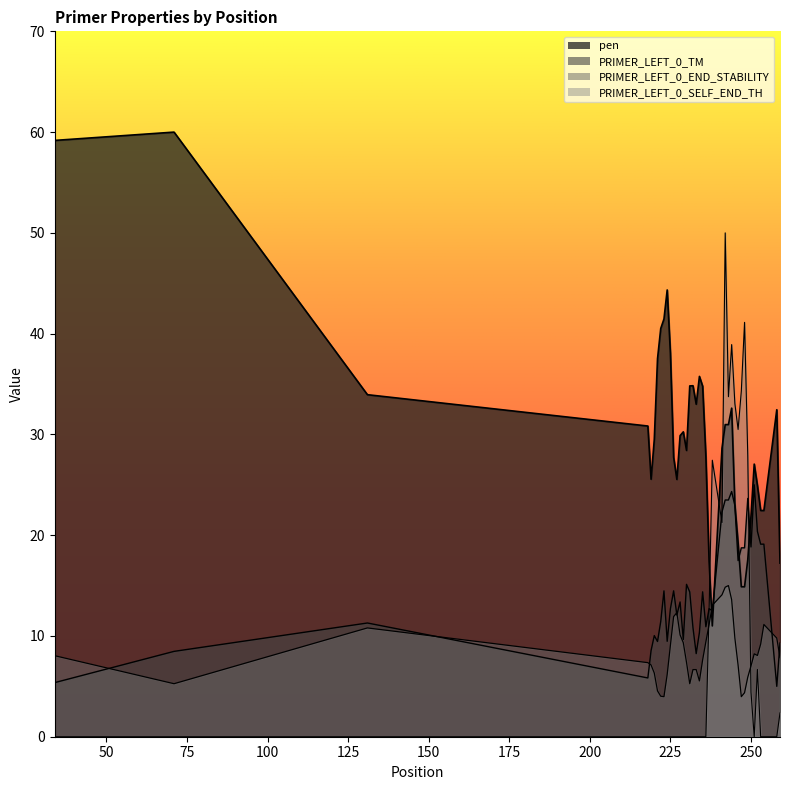

Which series has the largest range (max minus min)?

PRIMER_LEFT_0_SELF_END_TH